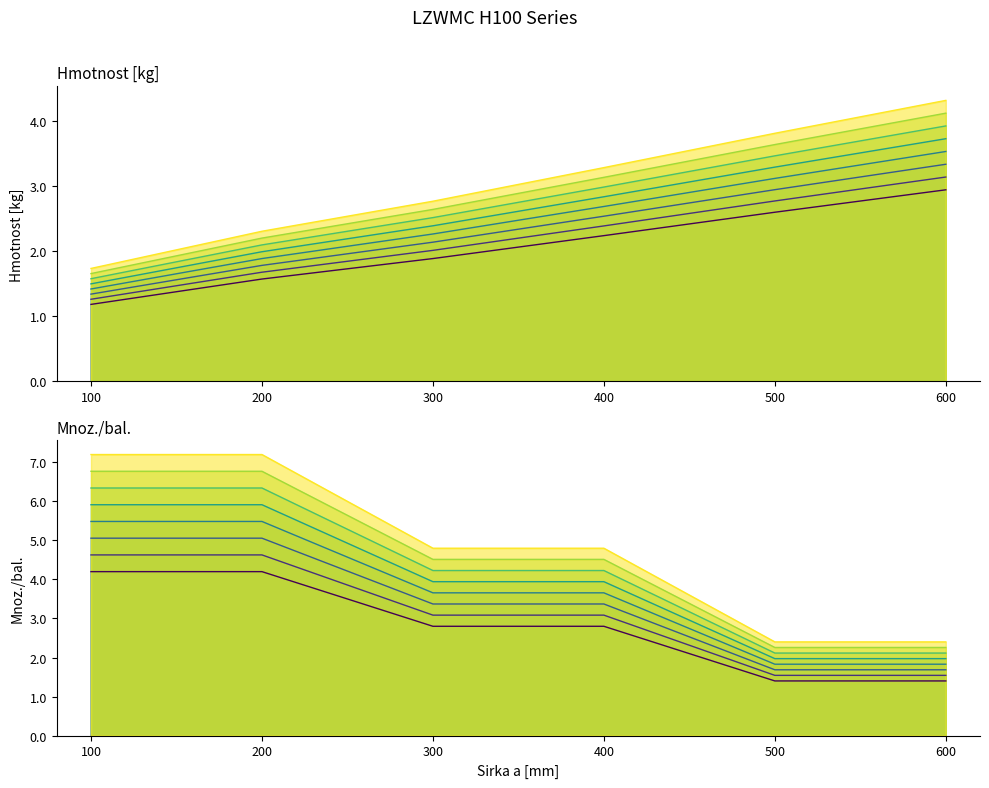

Which has a higher value, 500 or 200?

500